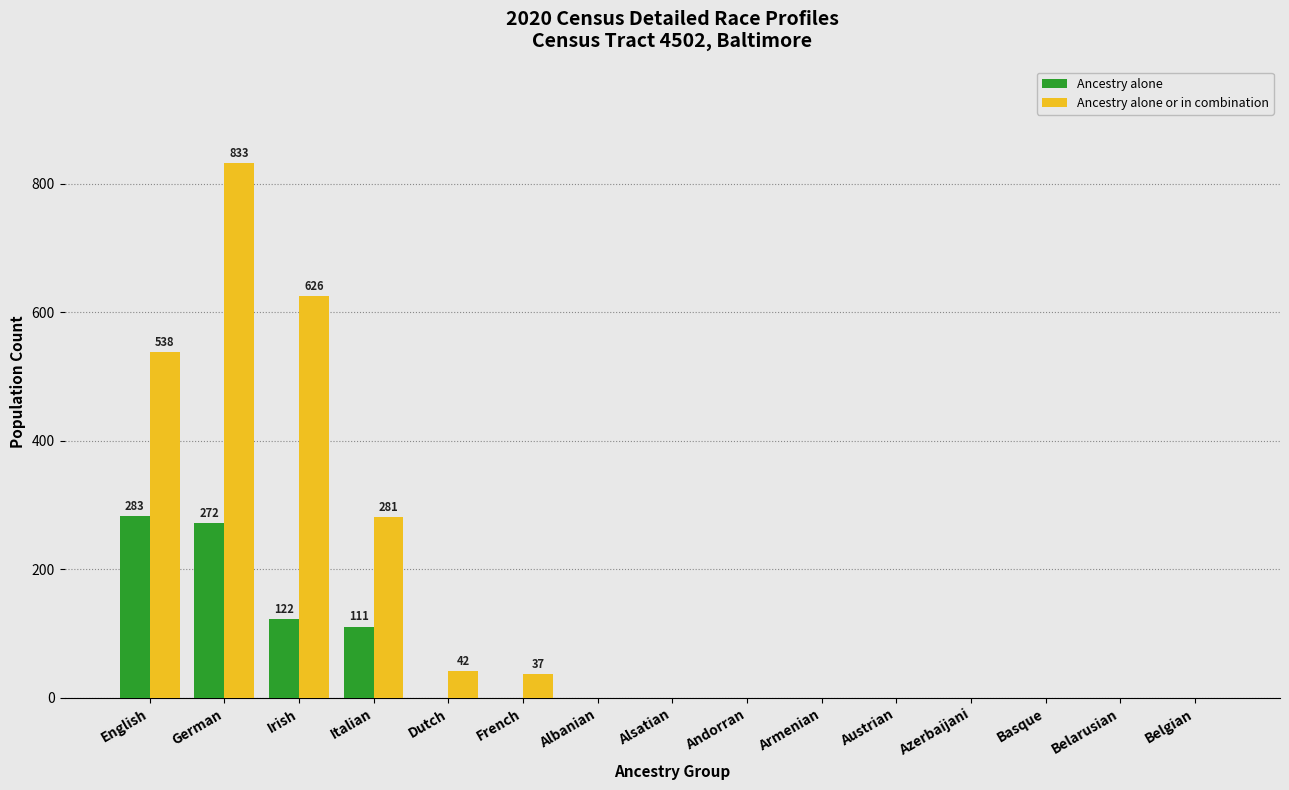

Reading left to right, list all the values displayed in this chart.

Ancestry alone: English=283	German=272	Irish=122	Italian=111	Dutch=0	French=0	Albanian=0	Alsatian=0	Andorran=0	Armenian=0	Austrian=0	Azerbaijani=0	Basque=0	Belarusian=0	Belgian=0
Ancestry alone or in combination: English=538	German=833	Irish=626	Italian=281	Dutch=42	French=37	Albanian=0	Alsatian=0	Andorran=0	Armenian=0	Austrian=0	Azerbaijani=0	Basque=0	Belarusian=0	Belgian=0